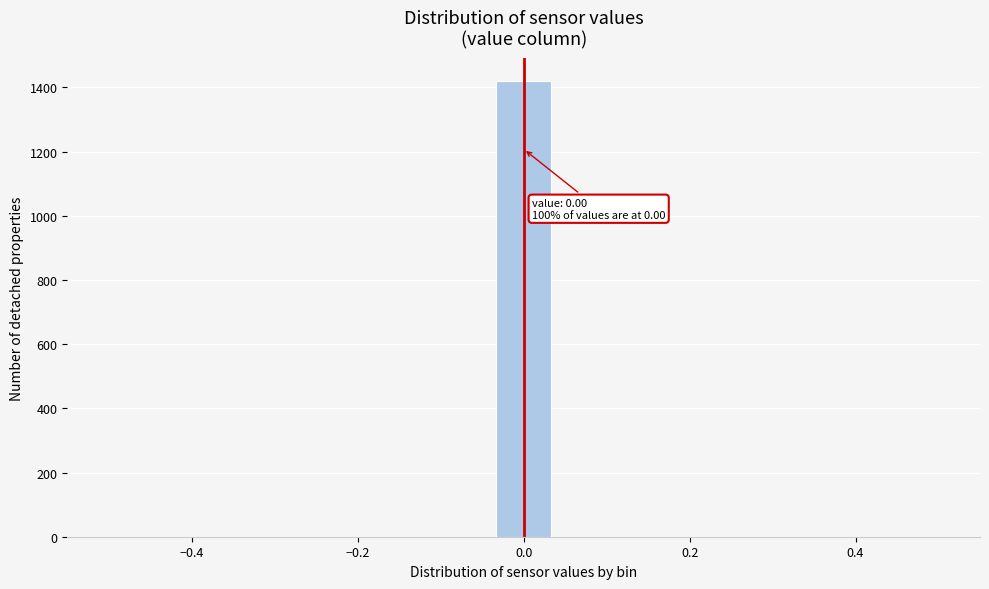

Read against the x-axis, roughly where is the centre of the tallest bar?

0.00